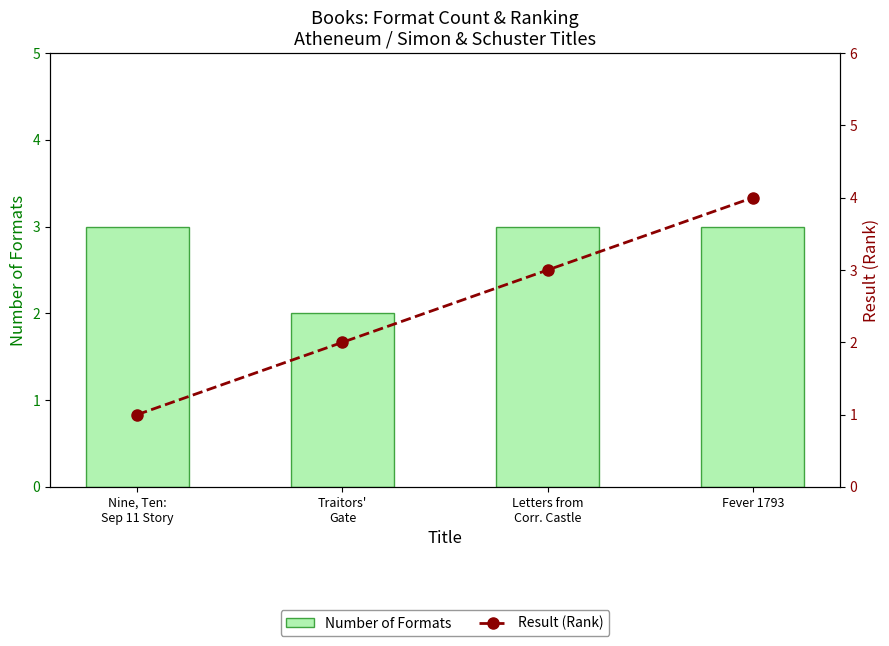

What is the difference between the maximum and minimum values in the Number of Formats series?

1